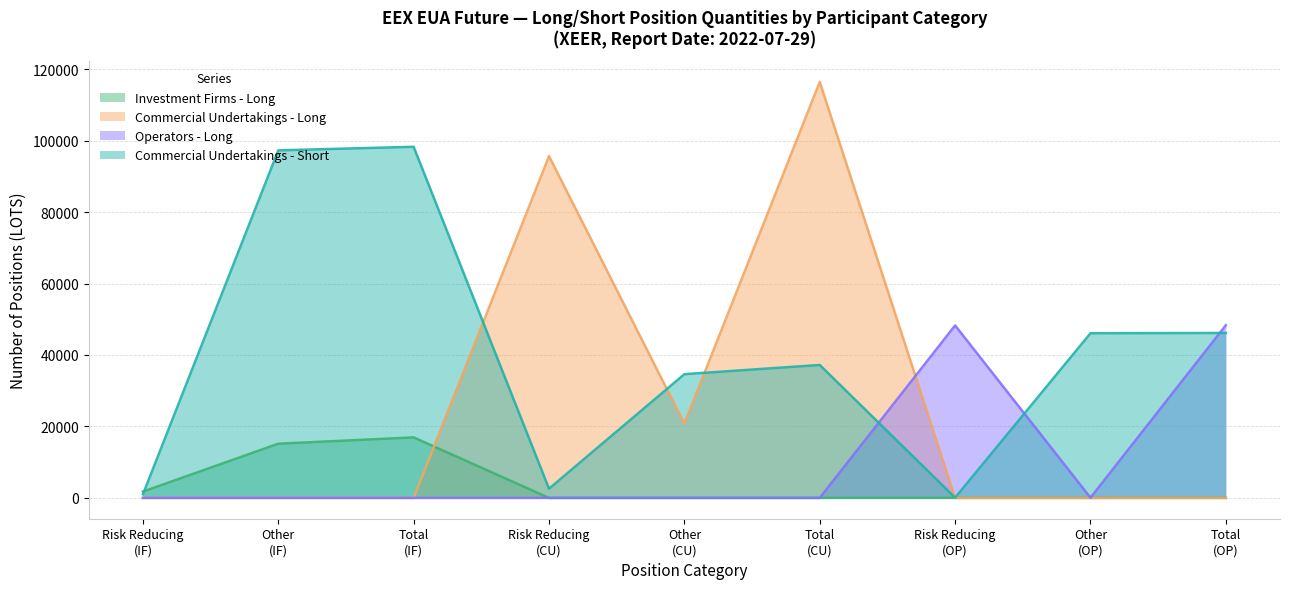

Which series has the largest total across all categories?

Commercial Undertakings - Short